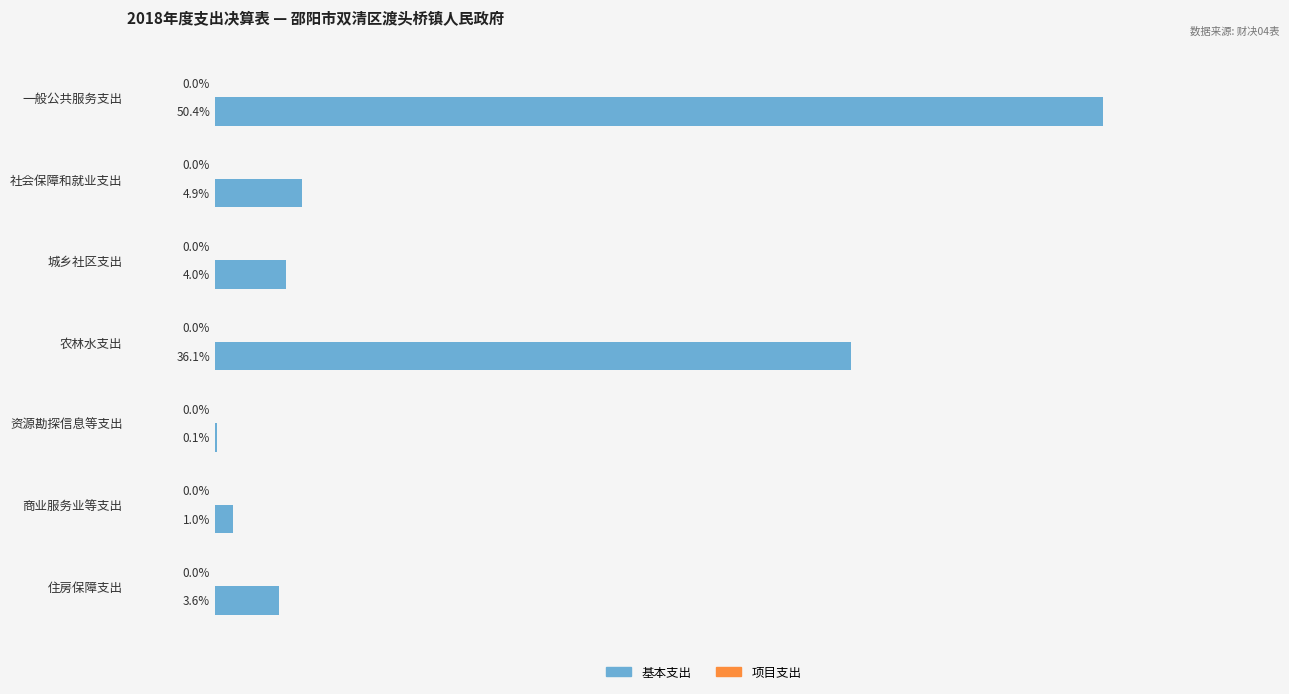

Between 社会保障和就业支出 and 农林水支出, which is larger?

农林水支出